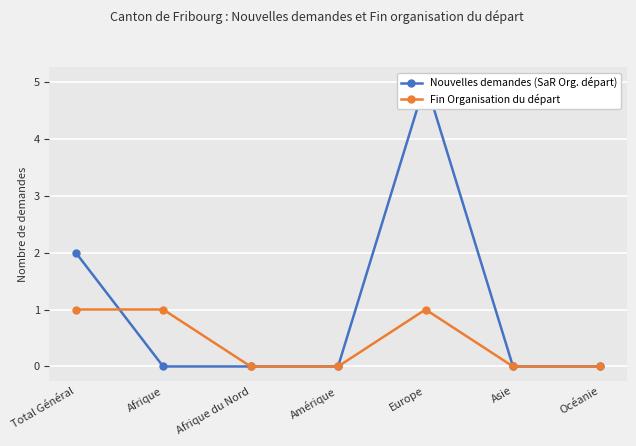

What is the highest value of the Nouvelles demandes (SaR Org. départ) series?

5